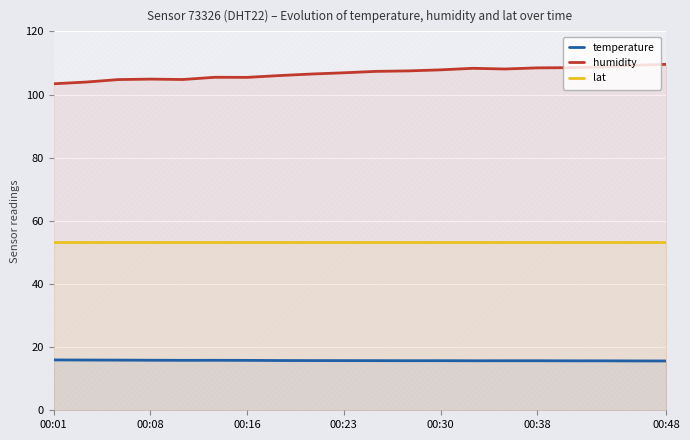

At how many categories does at least one series exceed 80?

20